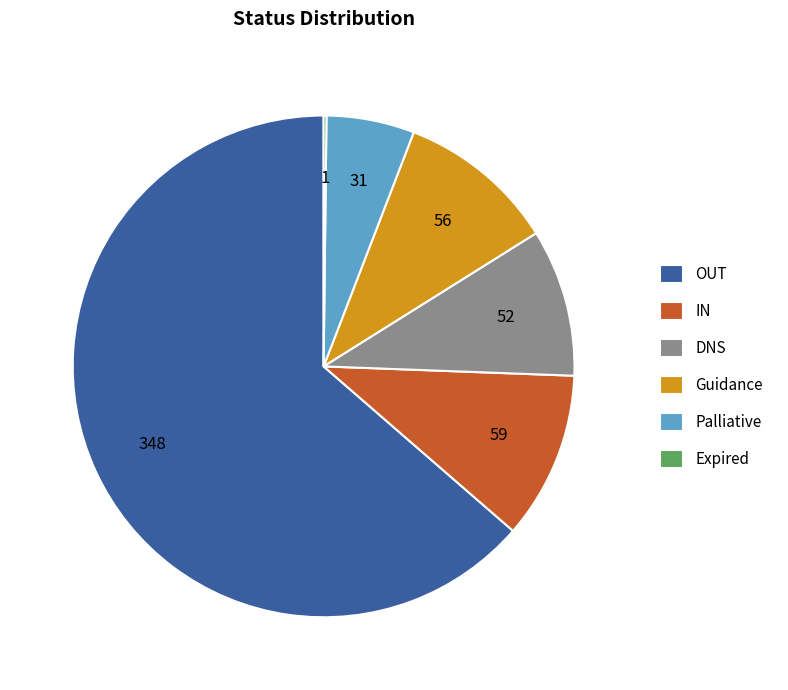

Is the sum of DNS and Guidance greater than half?

No